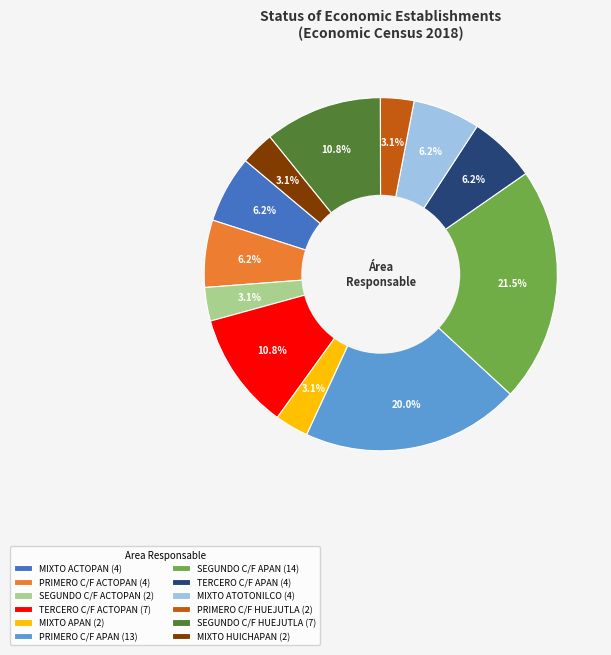

Does PRIMERO C/F HUEJUTLA (2) account for over 50% of the chart?

No